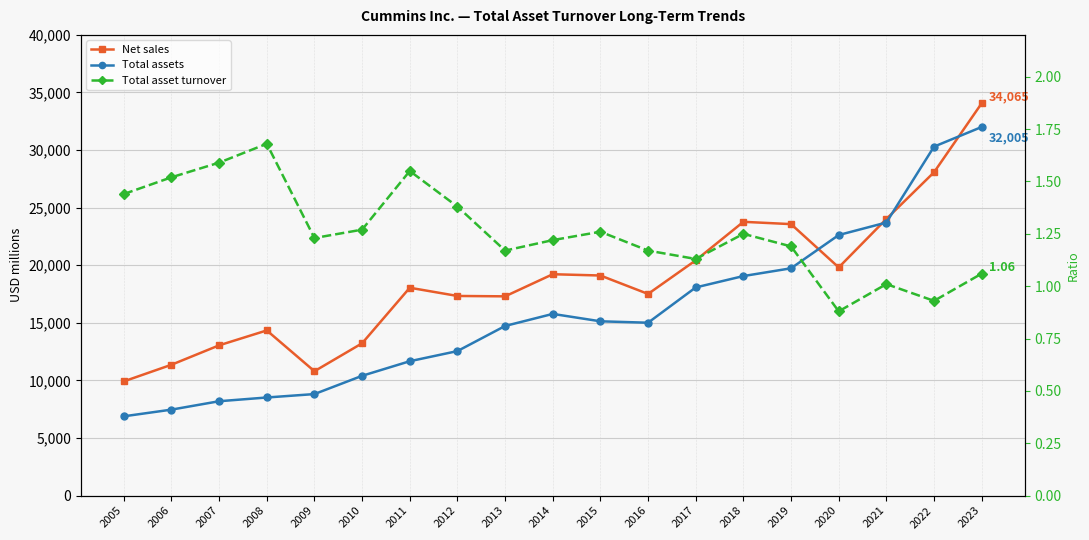

Which label corresponds to the largest value in the chart?

2023